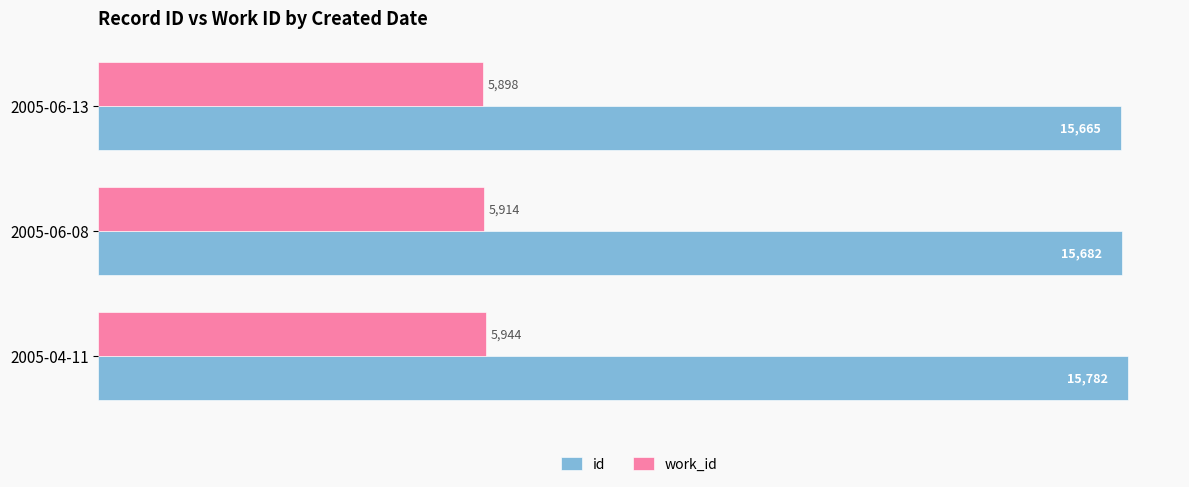

What is the sum of all work_id values?

17756